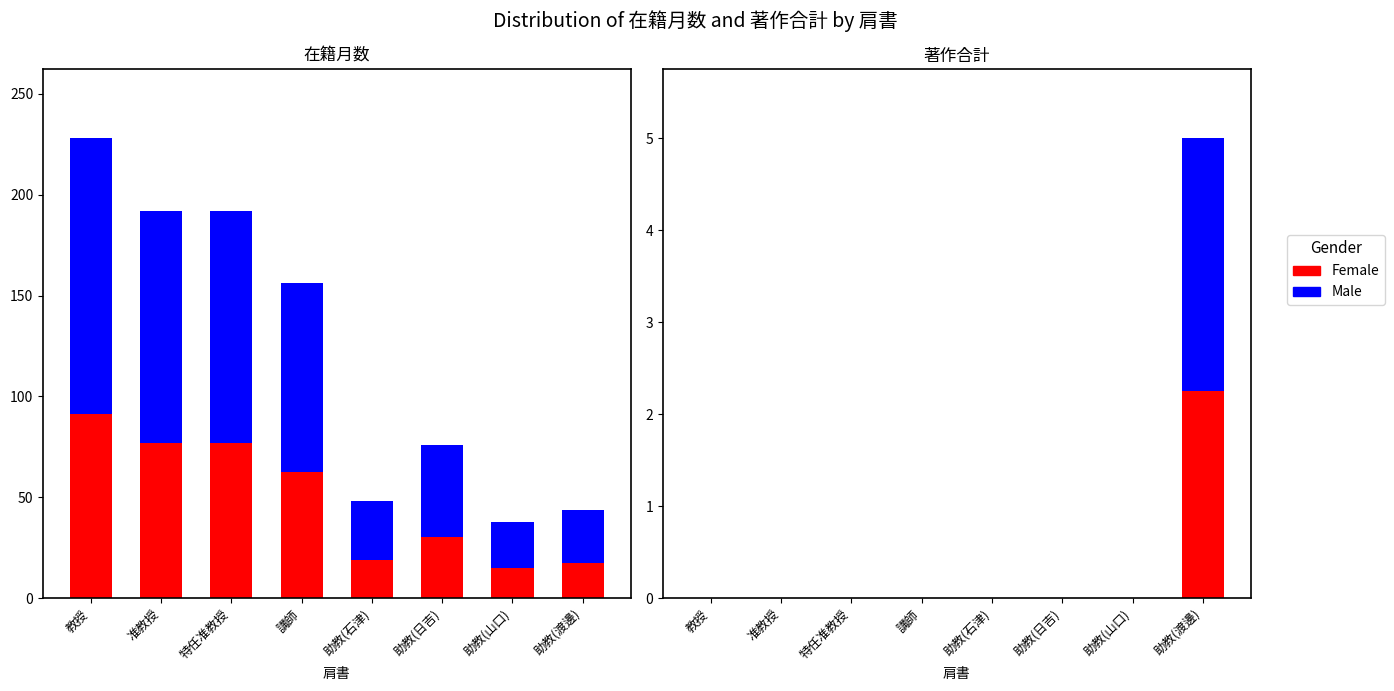

How many Female values are between 0 and 1?

7